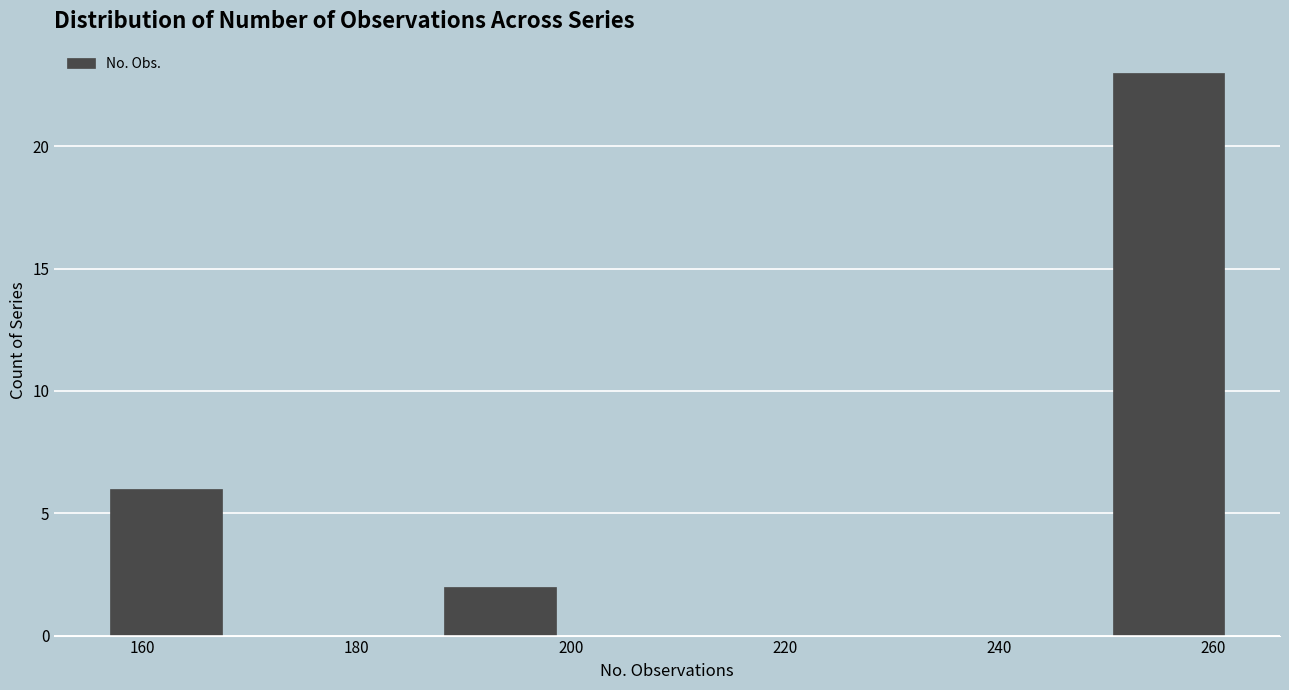

Reading left to right, list every bar in this chart as the range it spans on the x-axis followed by its height. Neither the bar edges nor the heights are printed on the chart, so give them approximately, as read against the axes.

157.0 to 167.4: 6
167.4 to 177.8: 0
177.8 to 188.2: 0
188.2 to 198.6: 2
198.6 to 209.0: 0
209.0 to 219.4: 0
219.4 to 229.8: 0
229.8 to 240.2: 0
240.2 to 250.6: 0
250.6 to 261.0: 23